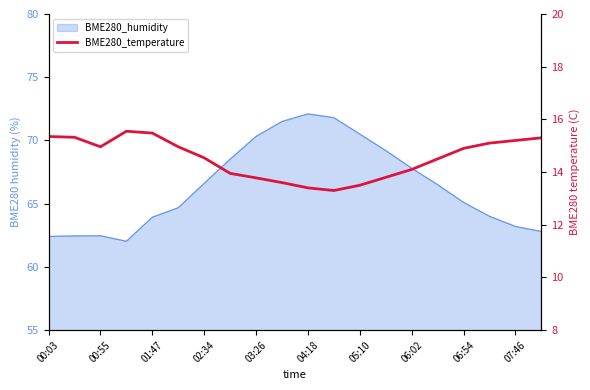

True or false: the data has more than 0 interior local peaks.

True